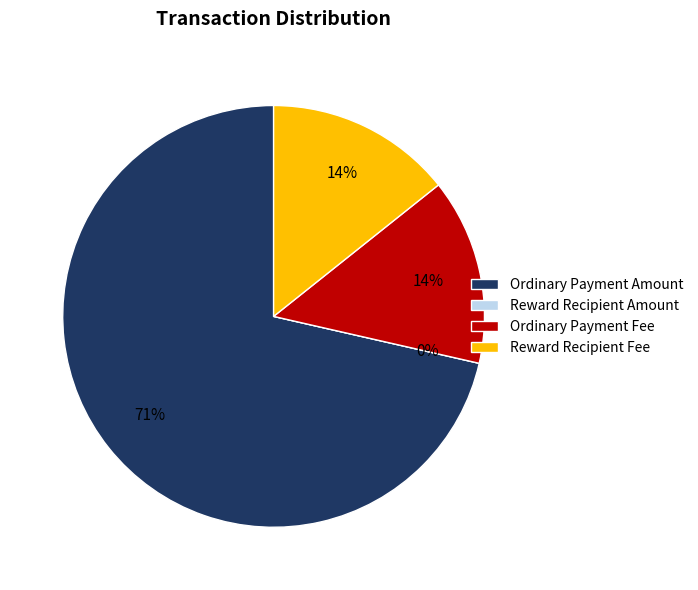

To the nearest percent, what portion does Reward Recipient Fee represent?

14%